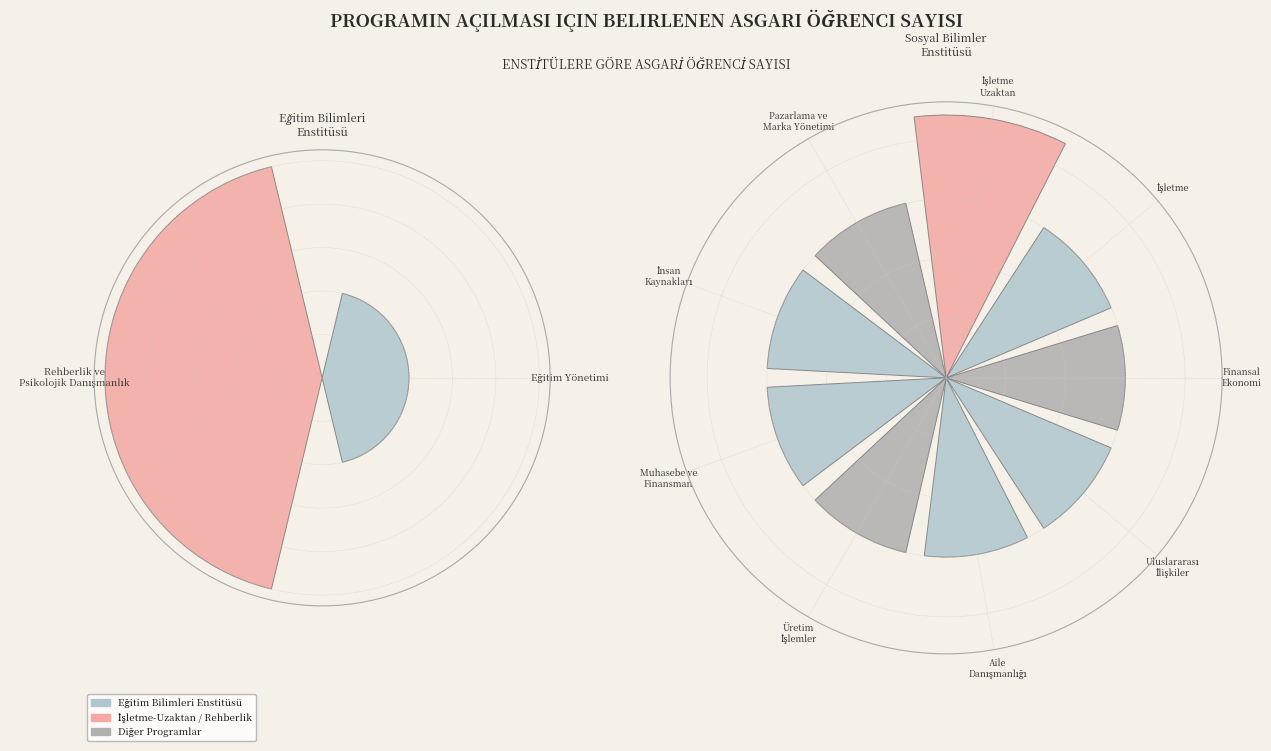

How many segments does this pie chart have?

11